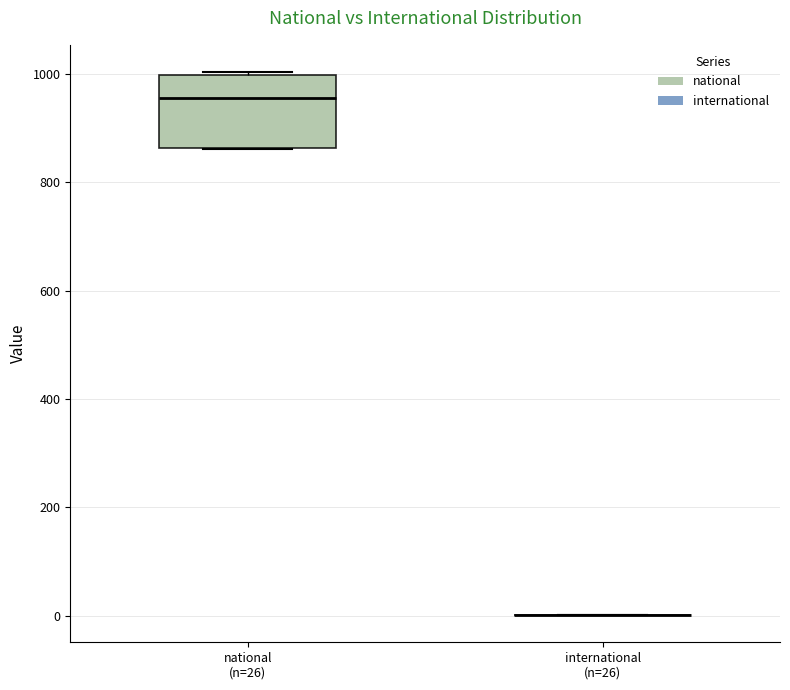

Reading left to right, read every box against the y-axis: the position of its median line, the range the box covers, and the ends of its whiskers. The values are not printed on the chart, so give them approximately, as read against the axis.

national (n=26): median 960, box 860 to 1000, whiskers 860 to 1000
international (n=26): box collapsed to a line at 0, whiskers 0 to 0